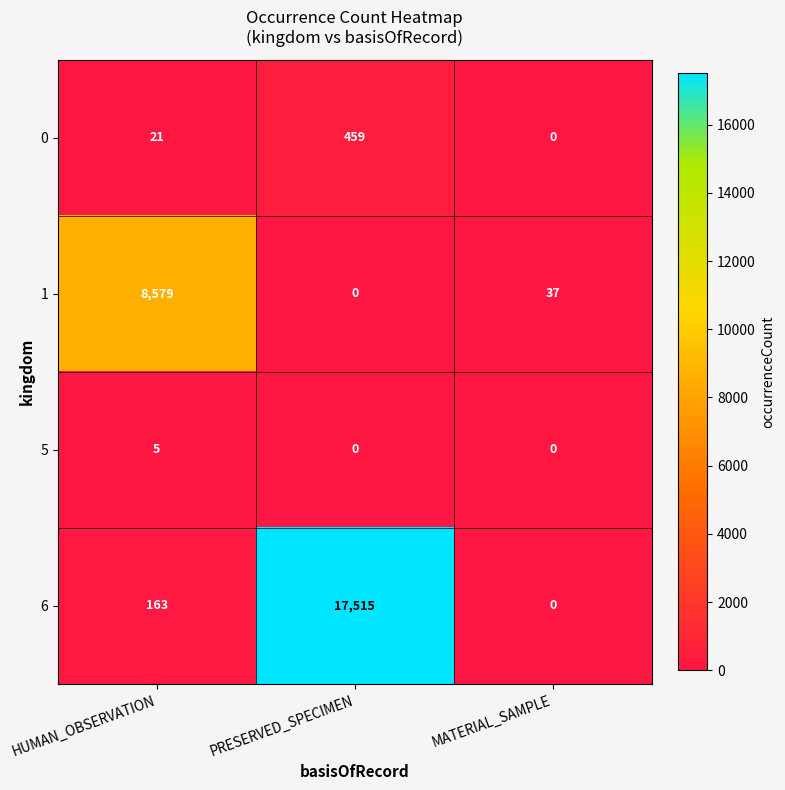

Which series has the widest spread of values?

6